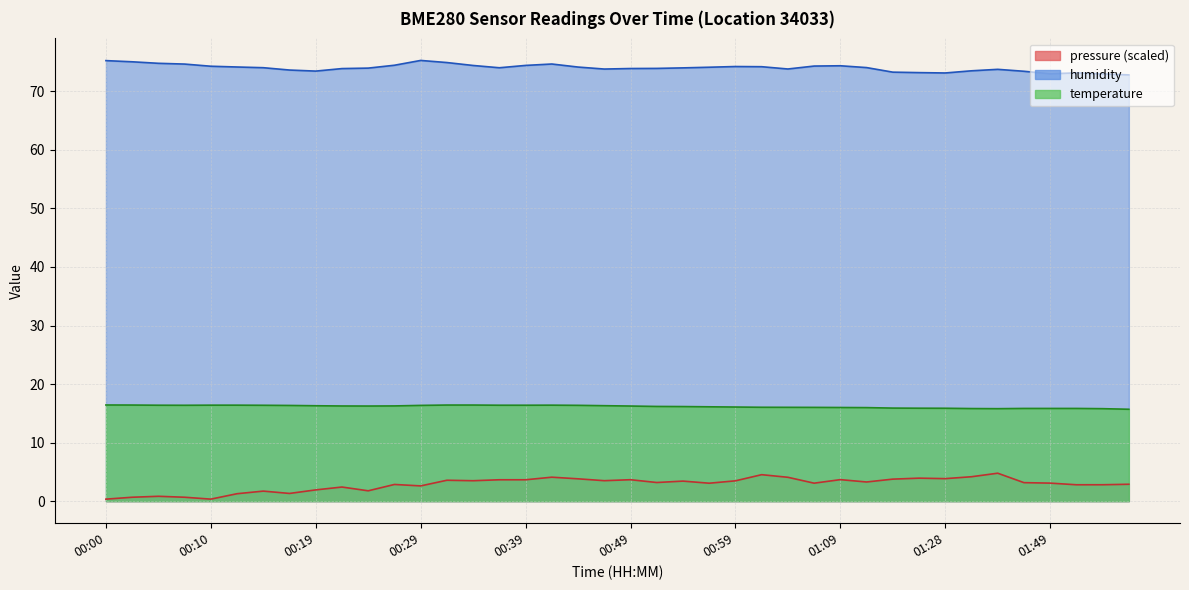

At how many categories does at least one series exceed 24?

40